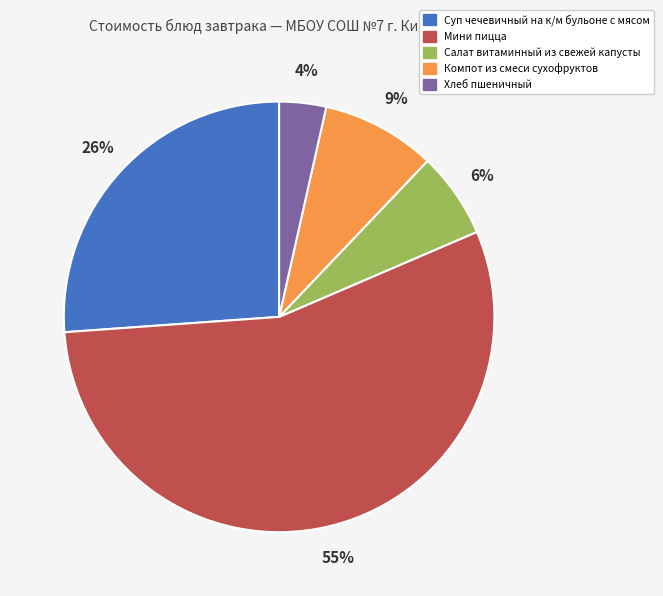

How many slices are in this pie chart?

5